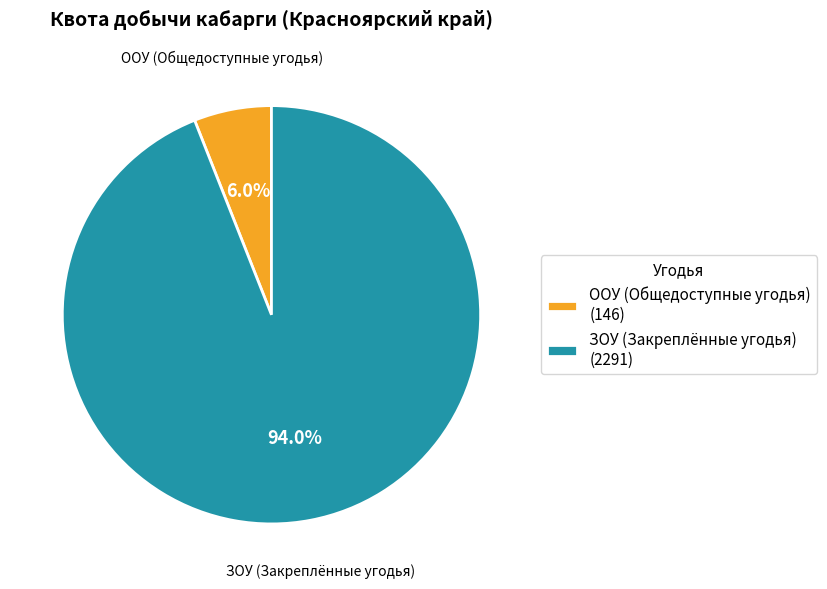

To the nearest percent, what is the average slice percentage?

50%